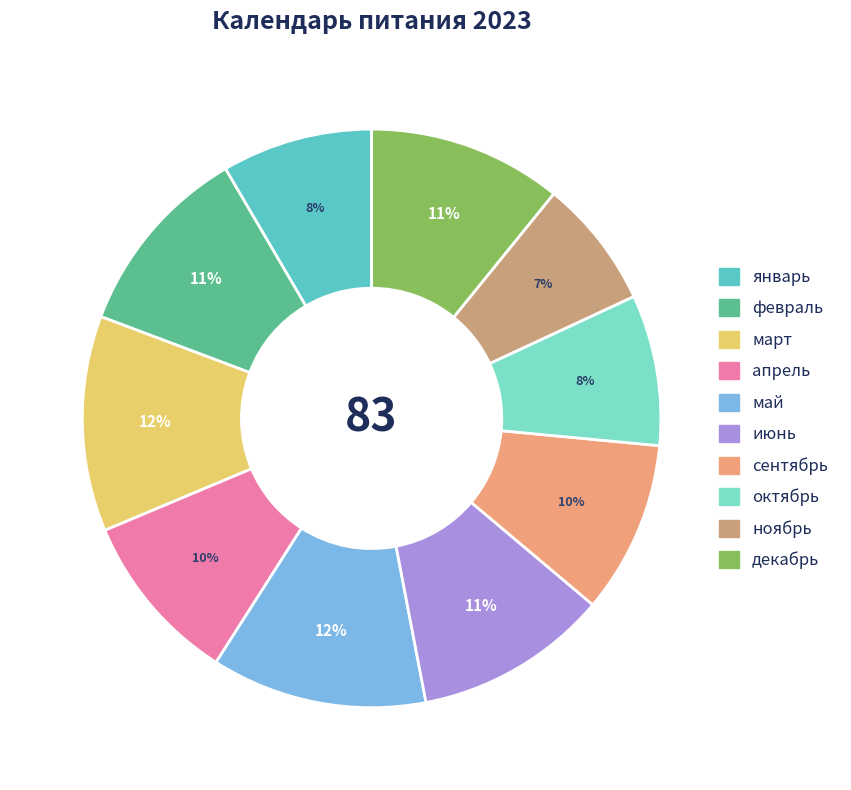

Do июнь and ноябрь together represent more than half of the pie?

No